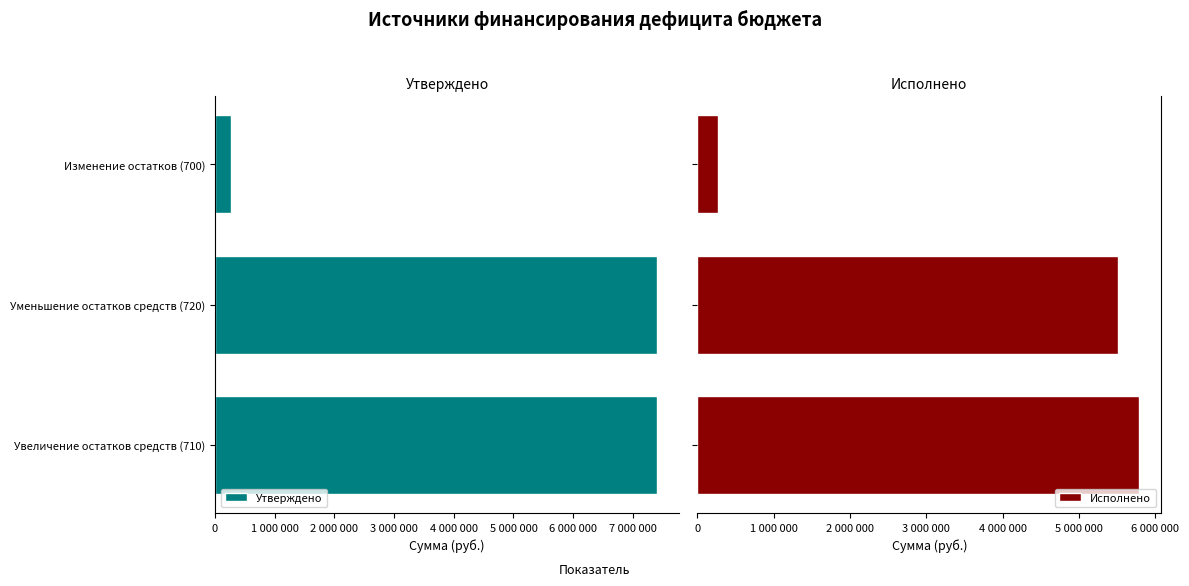

How many bars are there in each group?

2